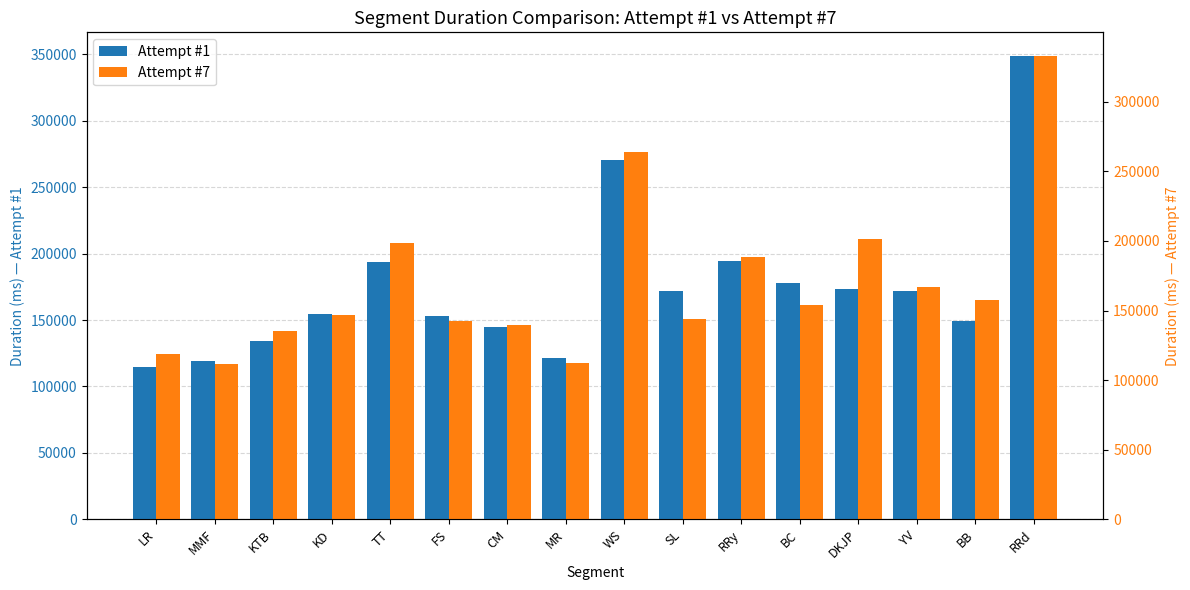

What is the label of the 7th bar from the left?

CM